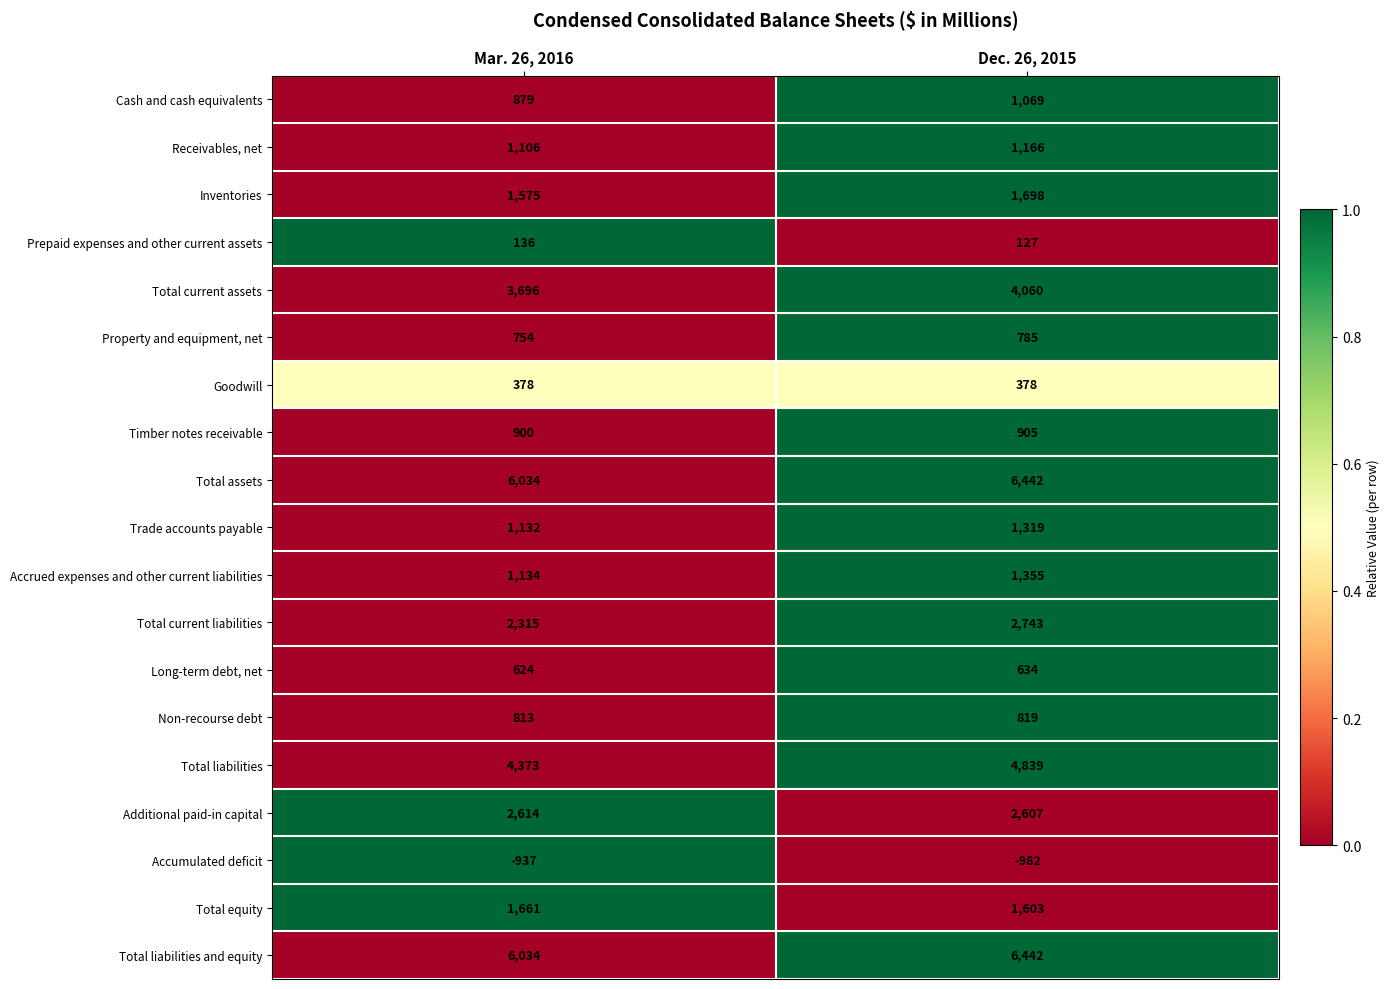

Which series has the widest spread of values?

Total liabilities